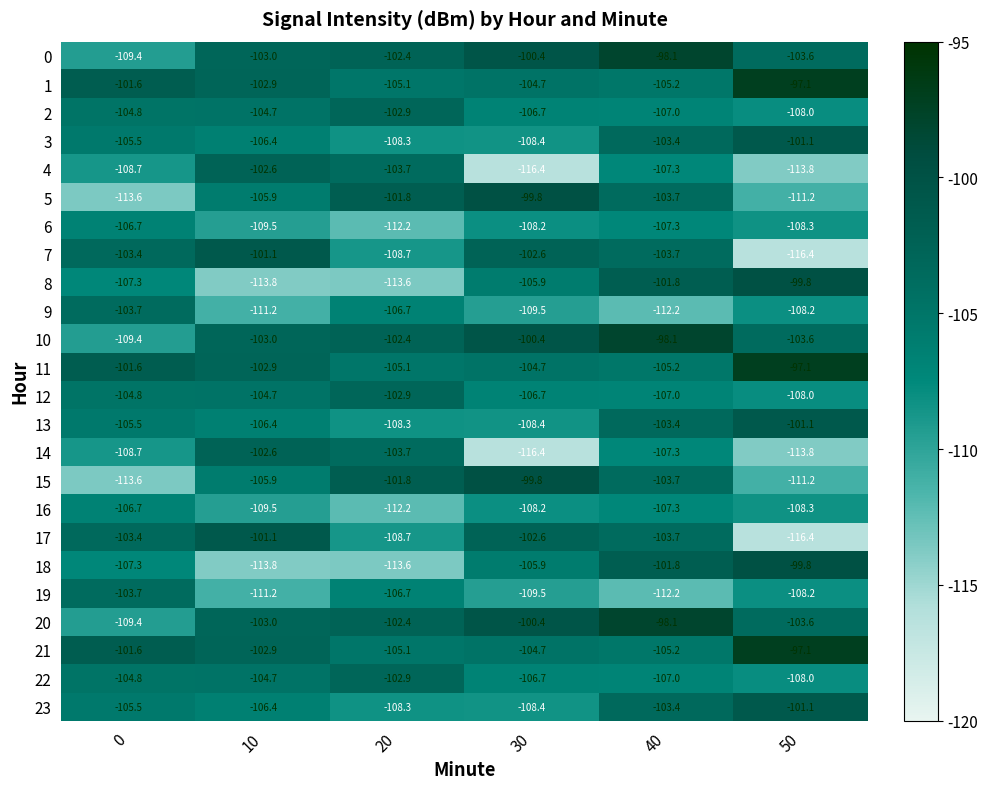

What is the average value of the 15 series?

-106.0